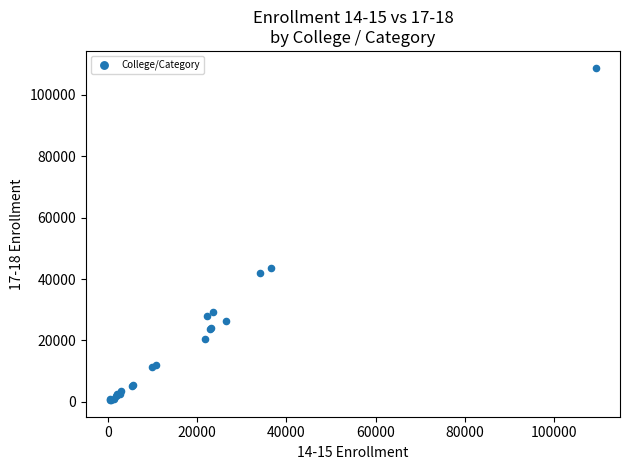

What Y value in the scatter plot is closest to 54736?

43660.6